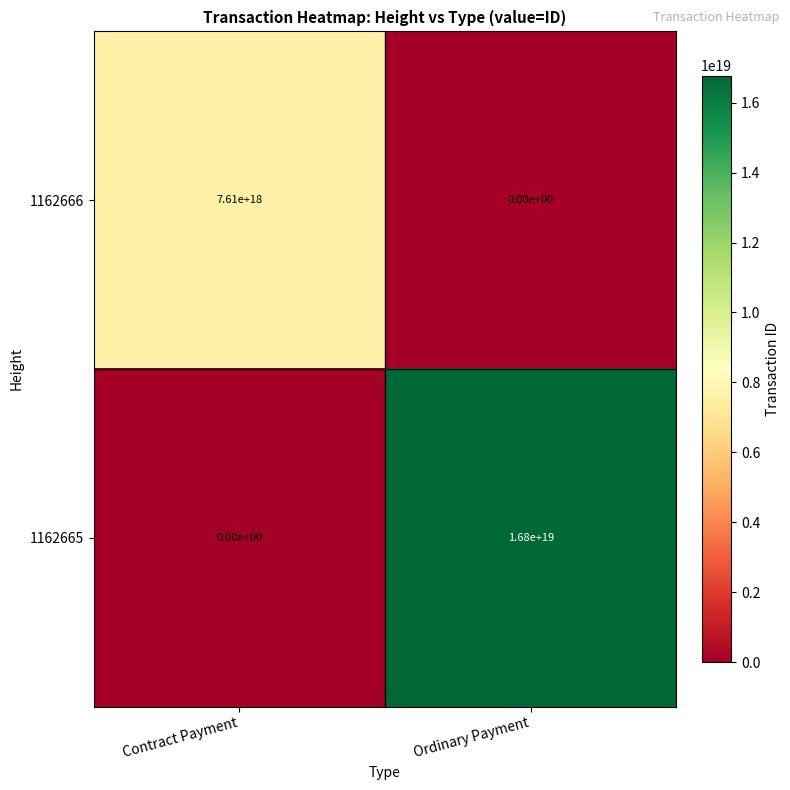

The value of 1162666 at Contract Payment is 4553739841817786368. True or false?

False